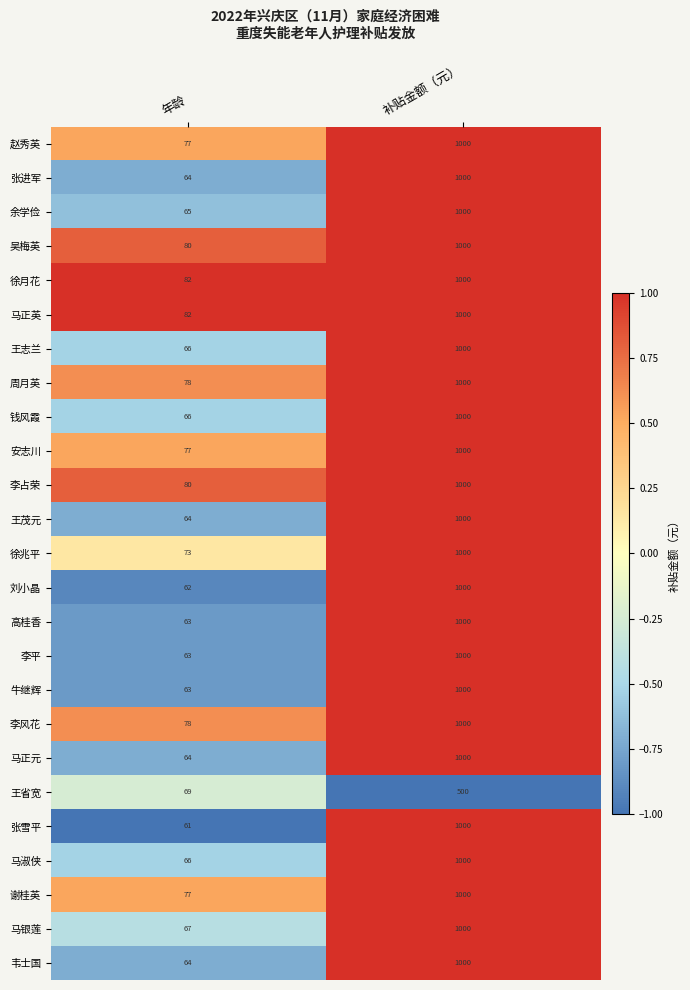

At which label is 王茂元 closest to 532?

年龄